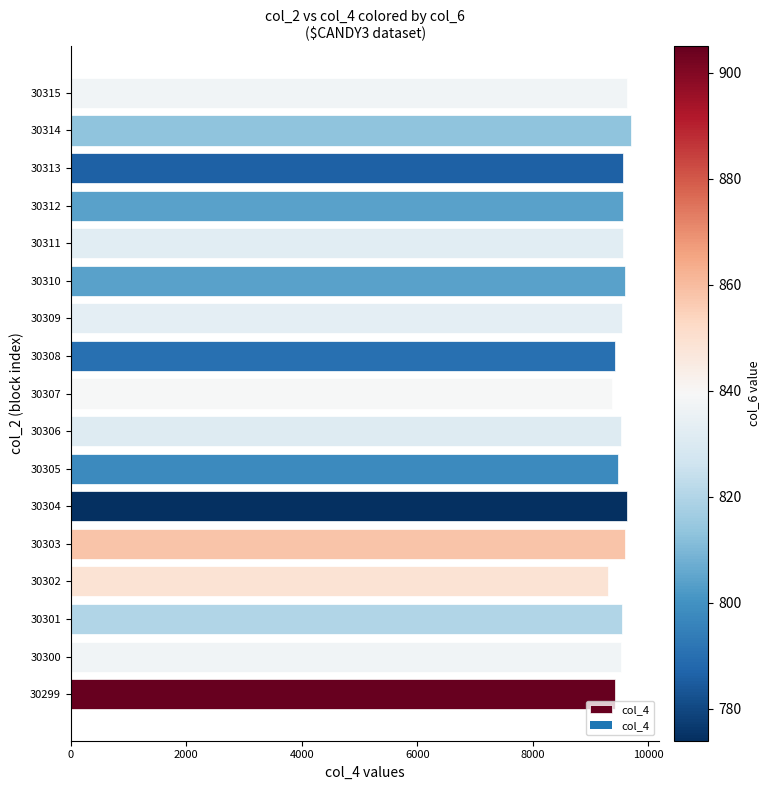

What is the difference between the maximum and second lowest values?

340